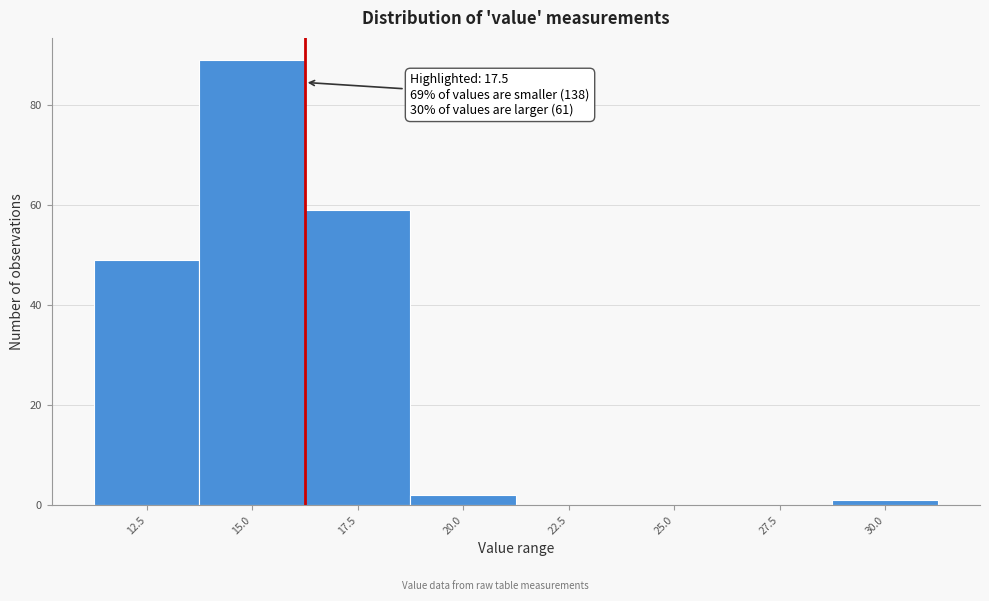

Reading left to right, transcribe all the data shown in this chart.

12.5=49	15.0=89	17.5=59	20.0=2	22.5=0	25.0=0	27.5=0	30.0=1